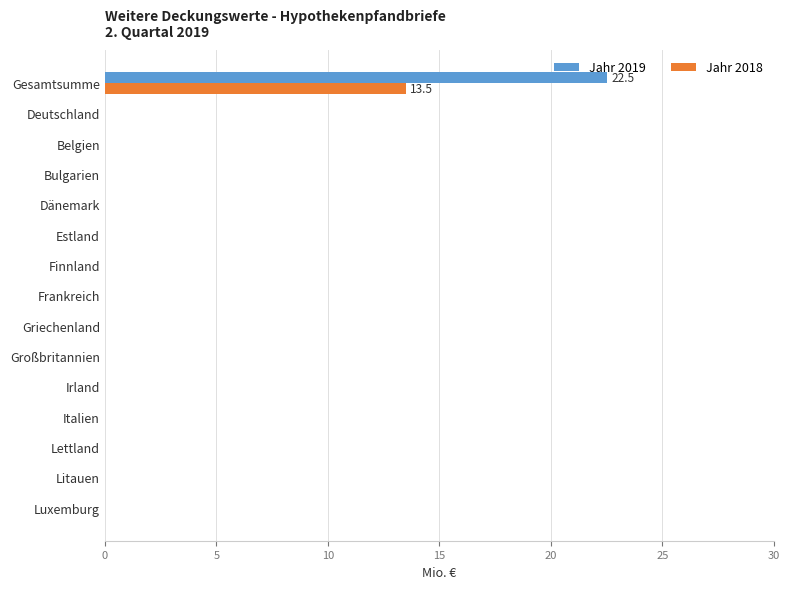

What is the highest value of the Jahr 2019 series?

22.5